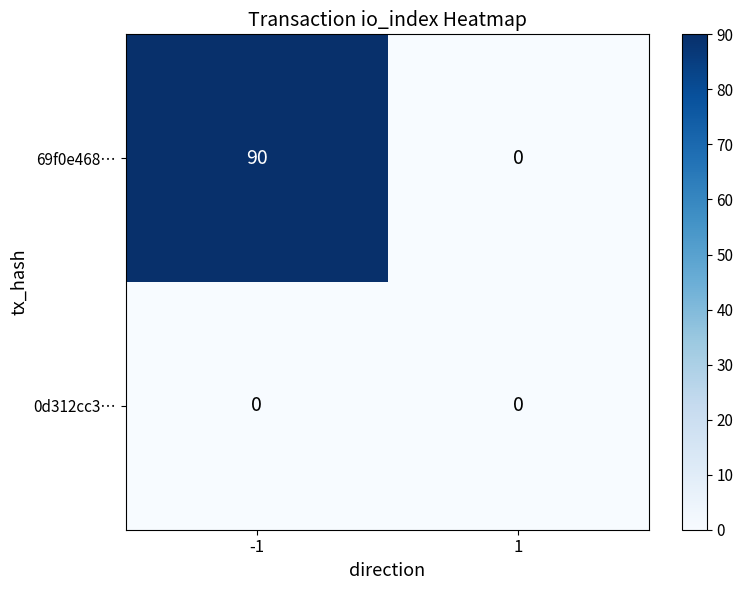

At which category is the sum across all series the highest?

-1